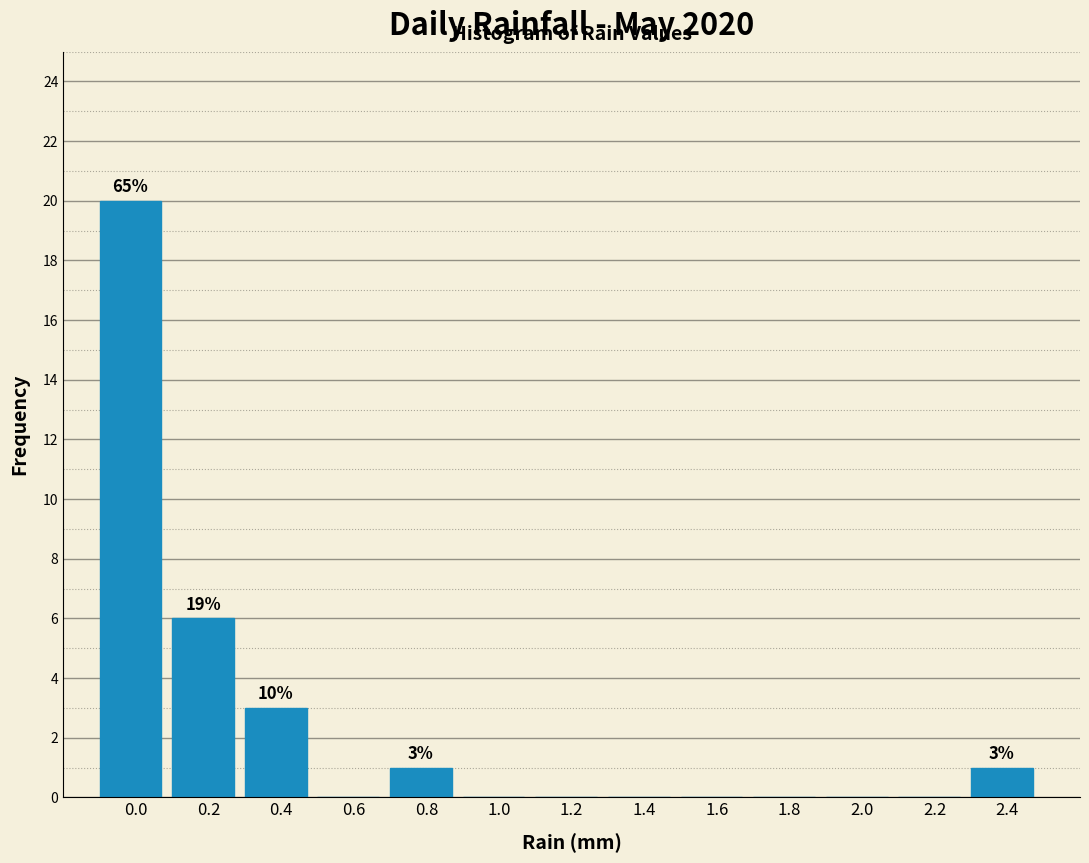

Reading left to right, transcribe all the data shown in this chart.

0.0=20	0.2=6	0.4=3	0.6=0	0.8=1	1.0=0	1.2=0	1.4=0	1.6=0	1.8=0	2.0=0	2.2=0	2.4=1